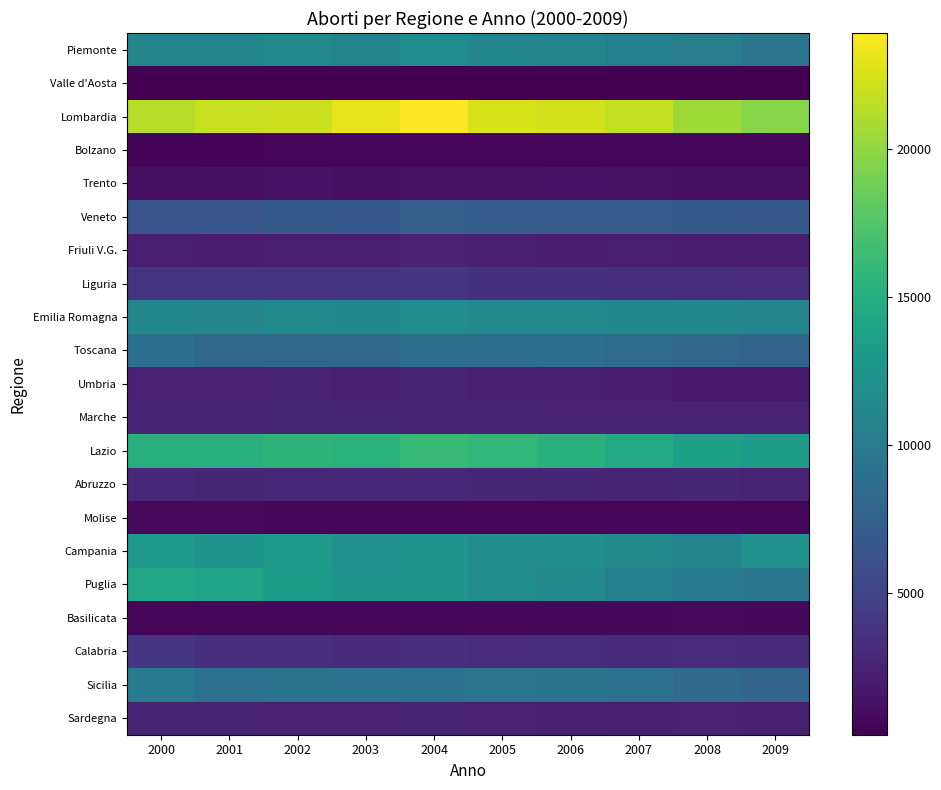

Which series has the widest spread of values?

Puglia